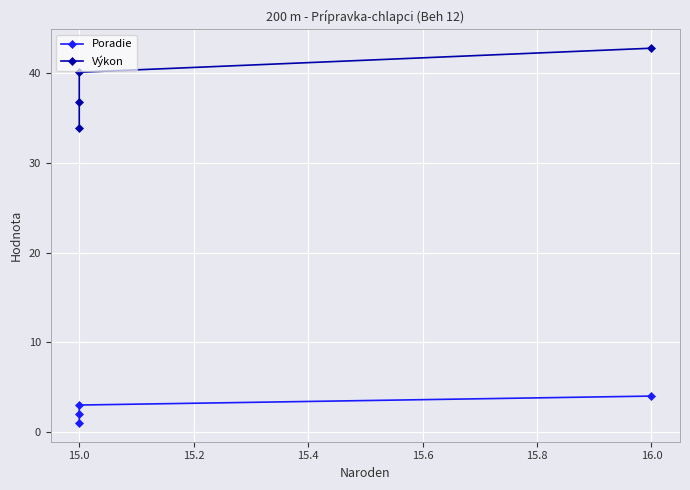

How many data points in Výkon are less than 40?

2